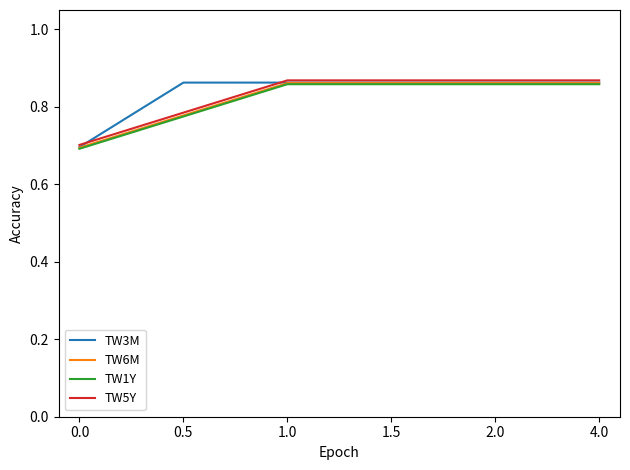

The value of TW6M at 1.0 is 0.4. True or false?

False